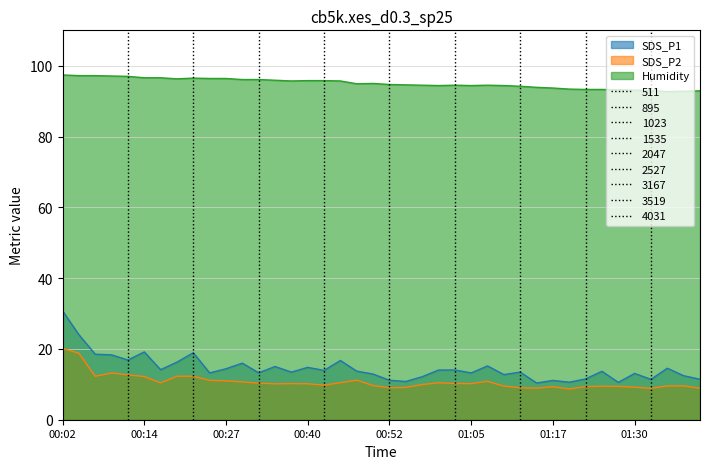

True or false: SDS_P1 and SDS_P2 intersect in this chart.

False